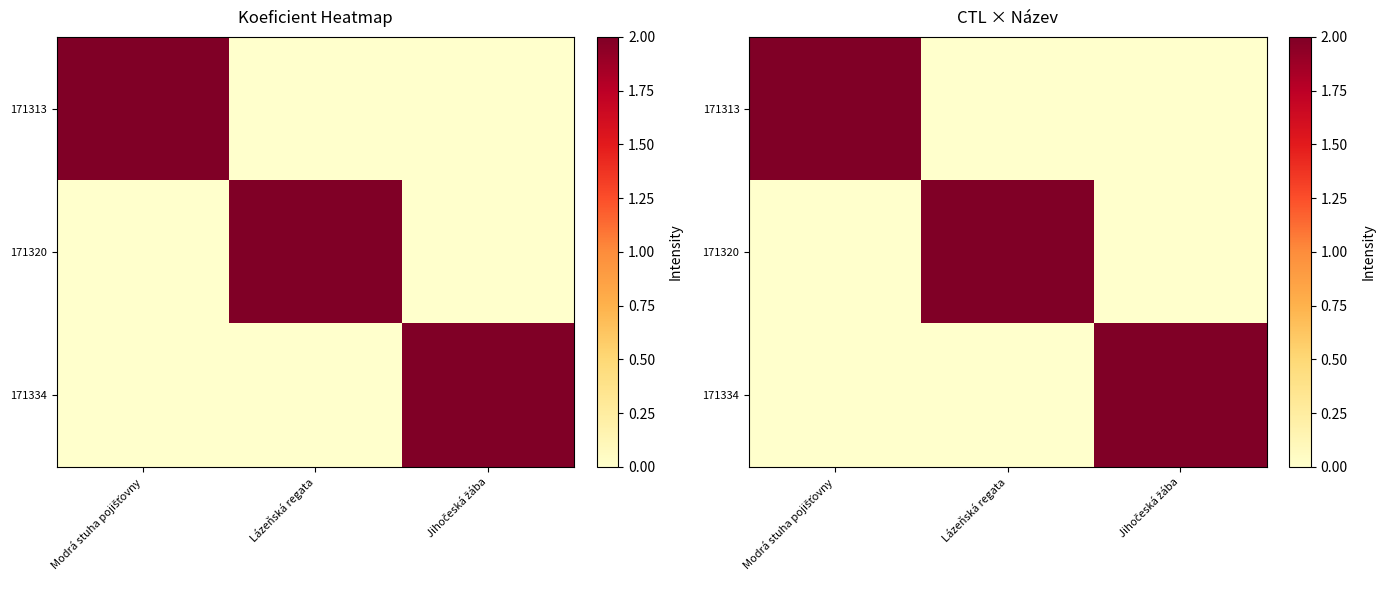

What is the total value across all series at Lázeňská regata?

2